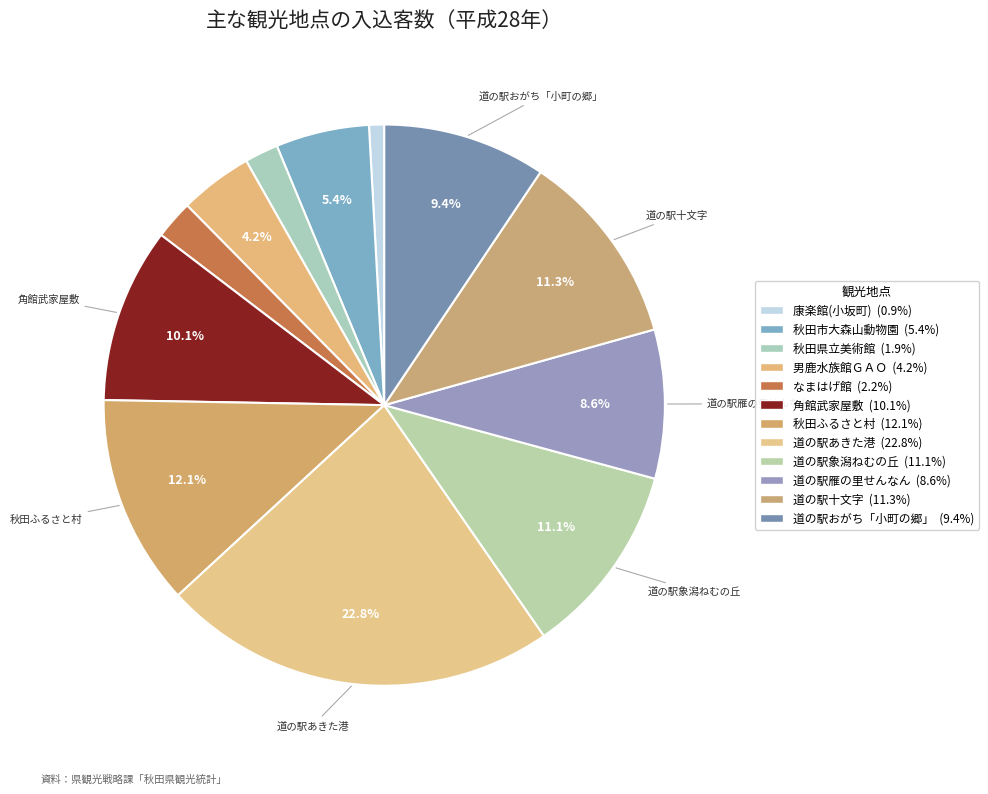

To the nearest percent, what is the difference between the 秋田県立美術館 and 道の駅あきた港 slice percentages?

21%